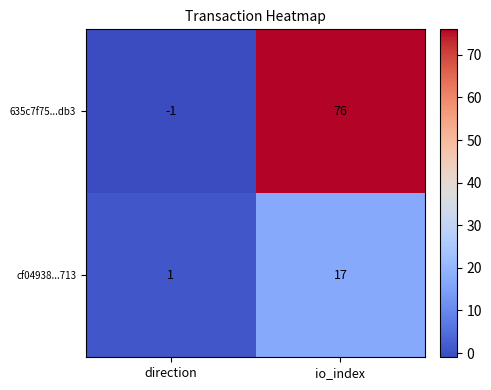

What is the difference between the maximum and minimum values in the 635c7f75...db3 series?

77